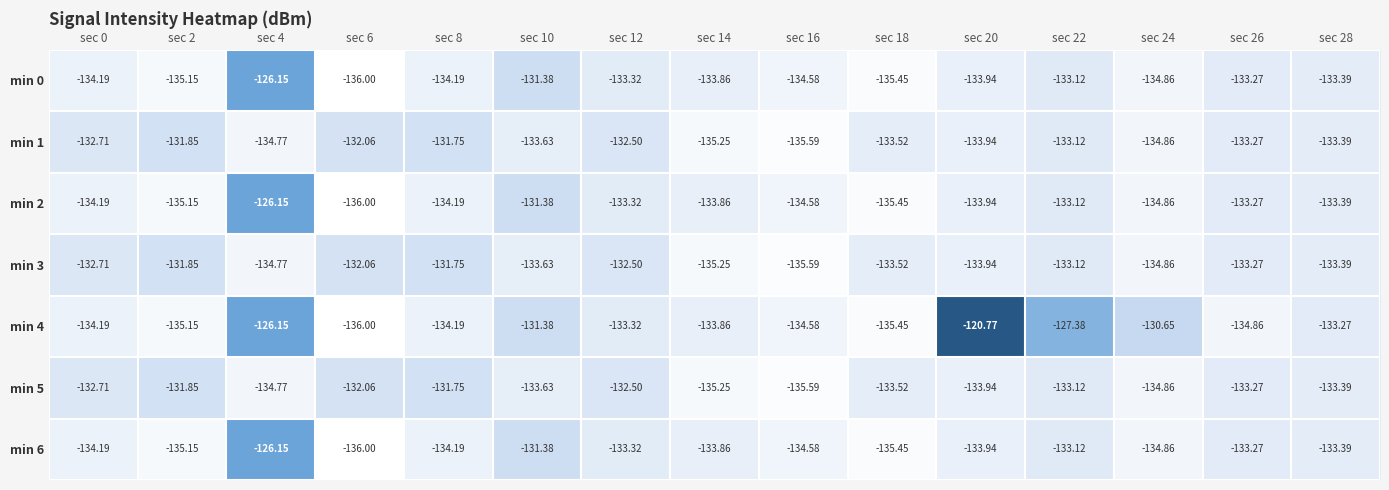

What is the spread (max minus min) of values at sec 26?

1.6